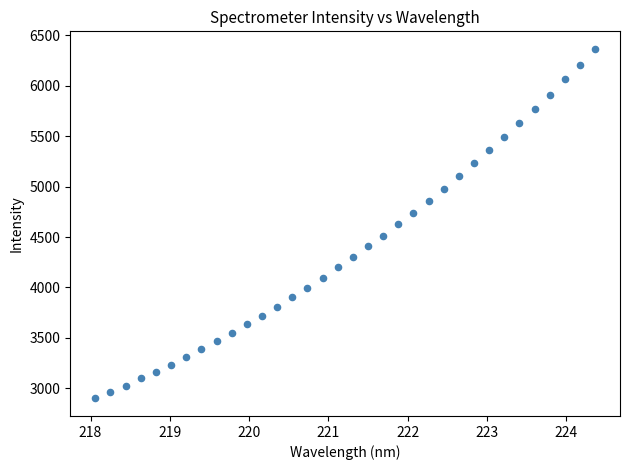

What is the range of X values (max minus min)?

6.3